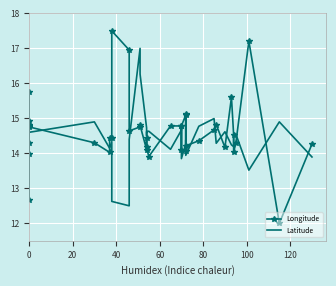

Does the chart have visible grid lines?

Yes